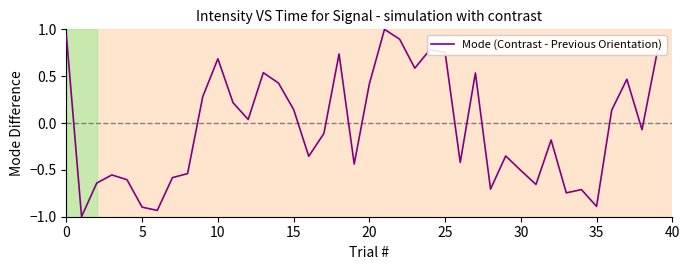

What is the difference between the maximum and minimum values?

2.0